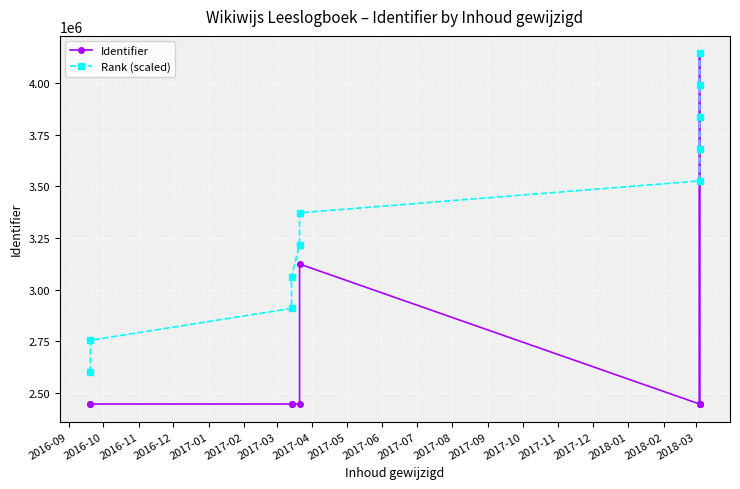

What is the lowest value of the Rank (scaled) series?

2601235.5